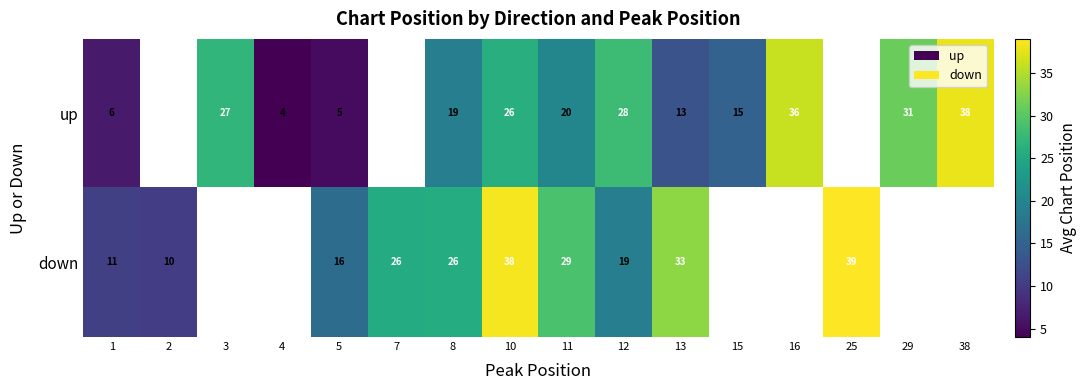

Is the value of up at 13 greater than the value of down at 25?

No